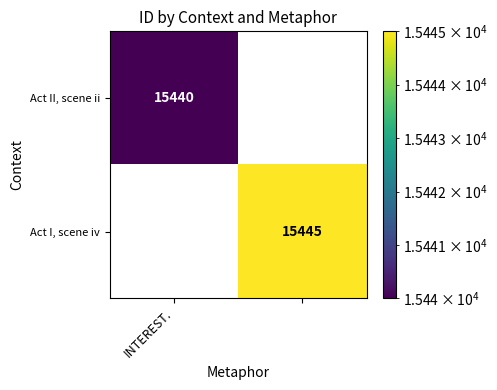

What is the sum of all Act I, scene iv values?

15445